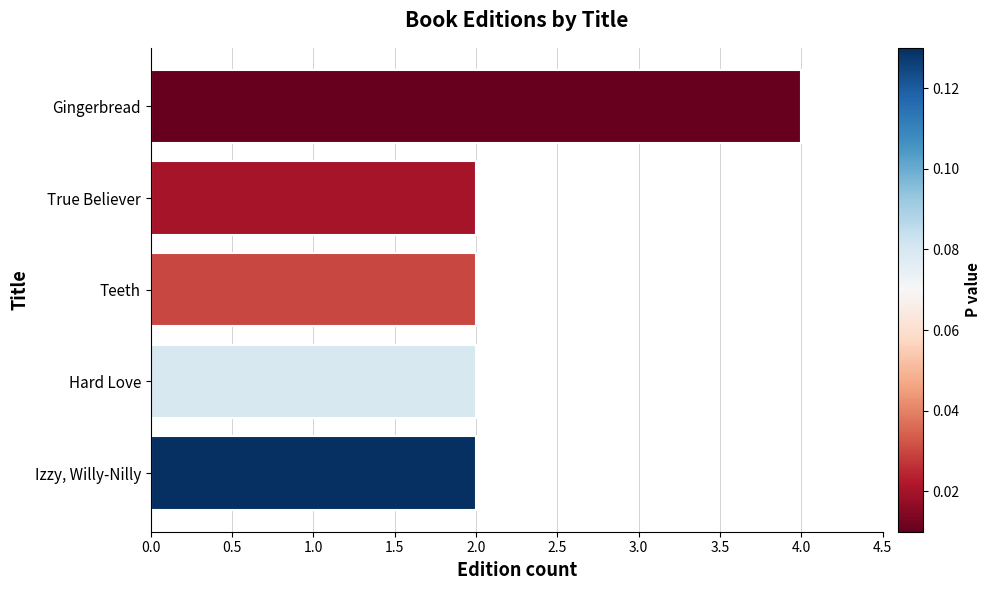

At which category does the chart reach its peak across all series?

Gingerbread